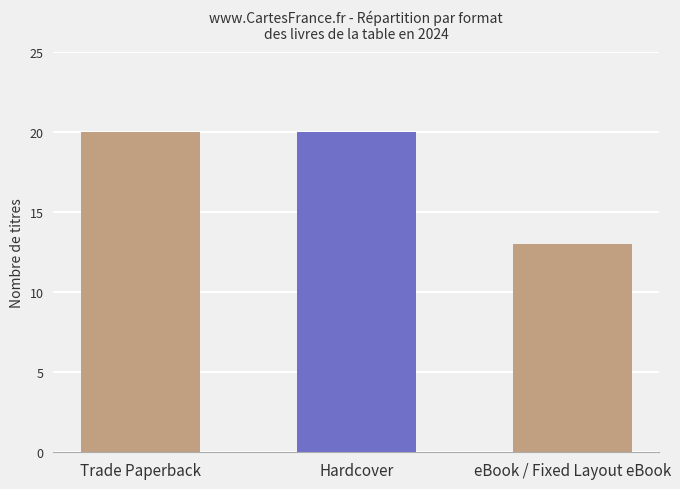

Reading left to right, what are all the values shown in this chart?

20	20	13